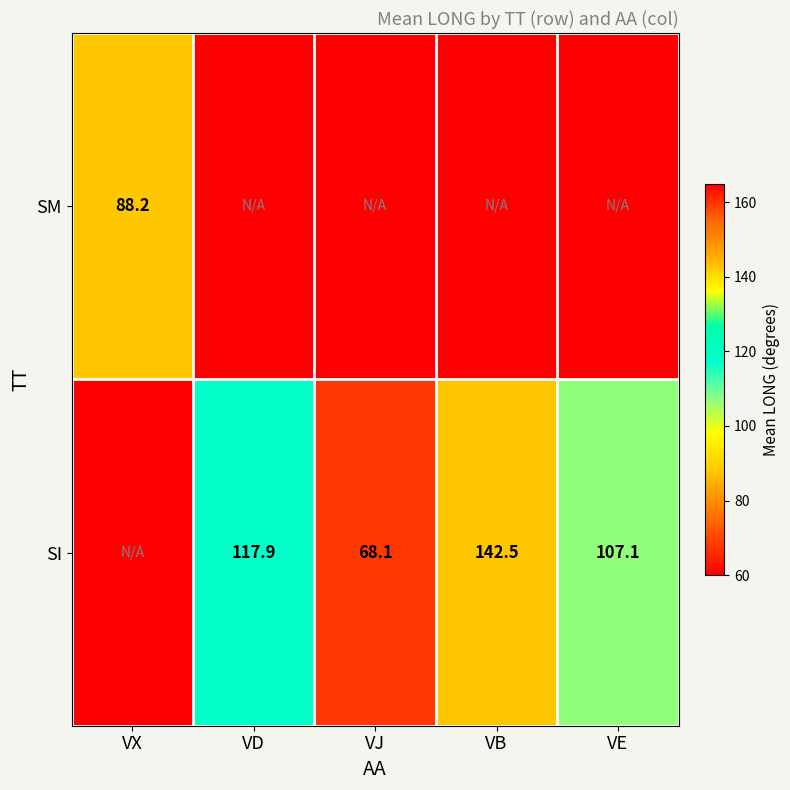

At which category is the sum across all series the highest?

VB